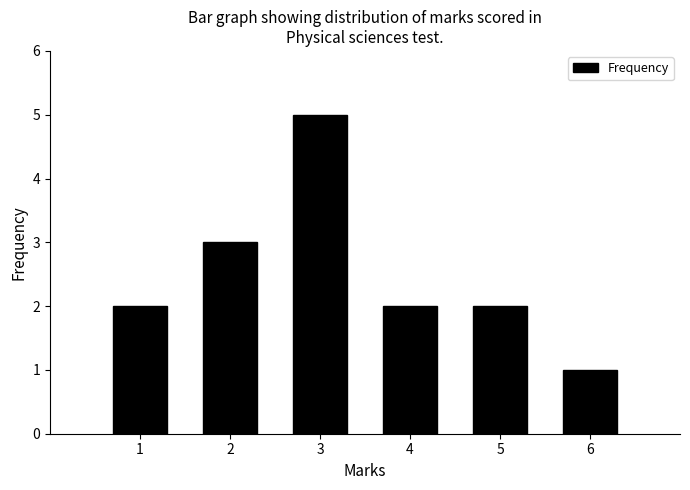

Reading left to right, extract all data points from this chart.

2	3	5	2	2	1